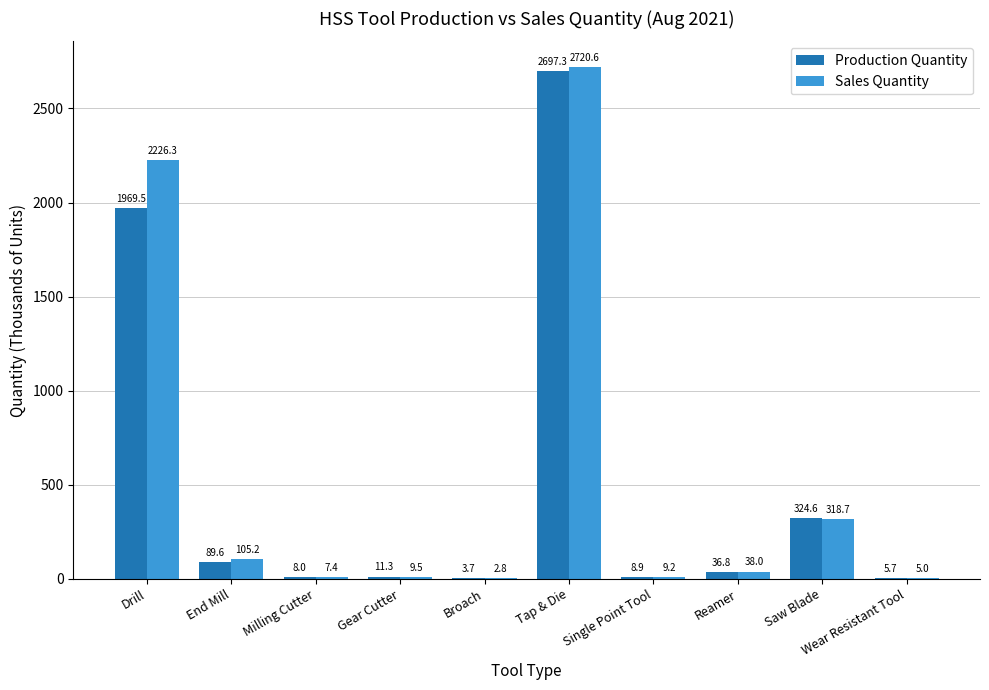

Is it true that Sales Quantity equals 2.8 at Broach?

True